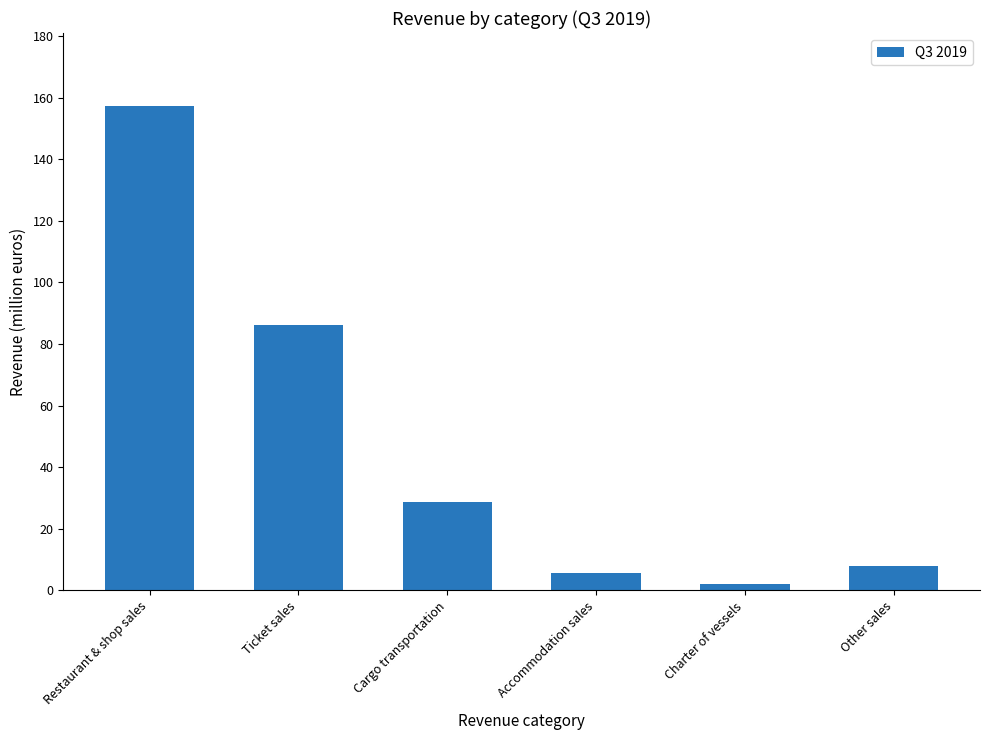

What is the difference between the maximum and second lowest values?

151.7